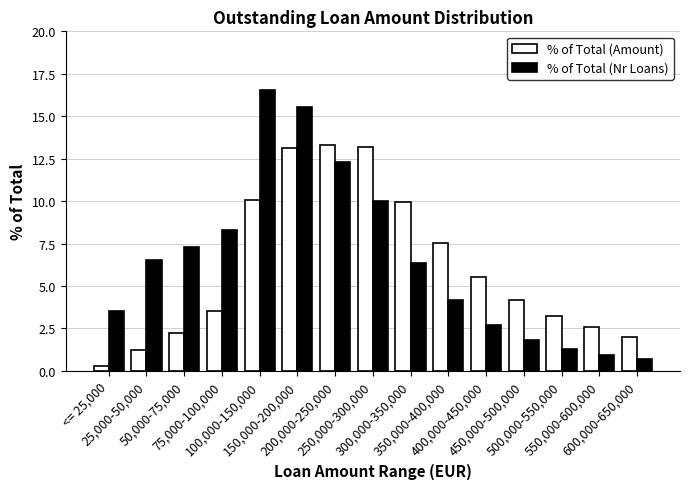

The value of % of Total (Nr Loans) at 75,000-100,000 is 8.3. True or false?

True